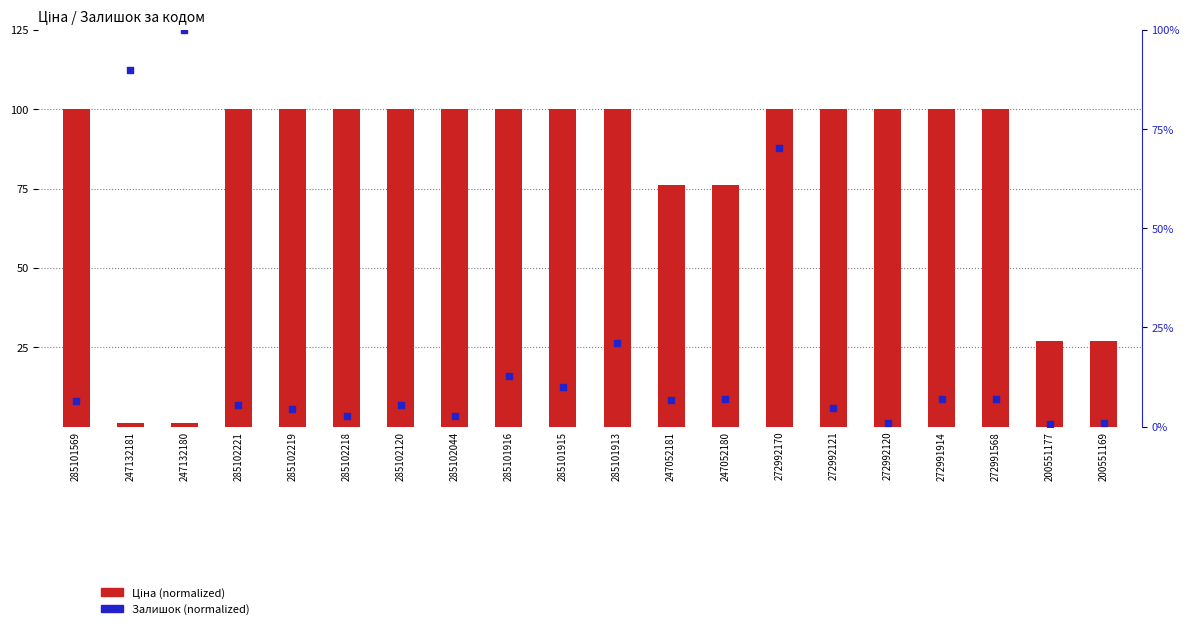

Which series has the largest total across all categories?

Ціна (normalized)